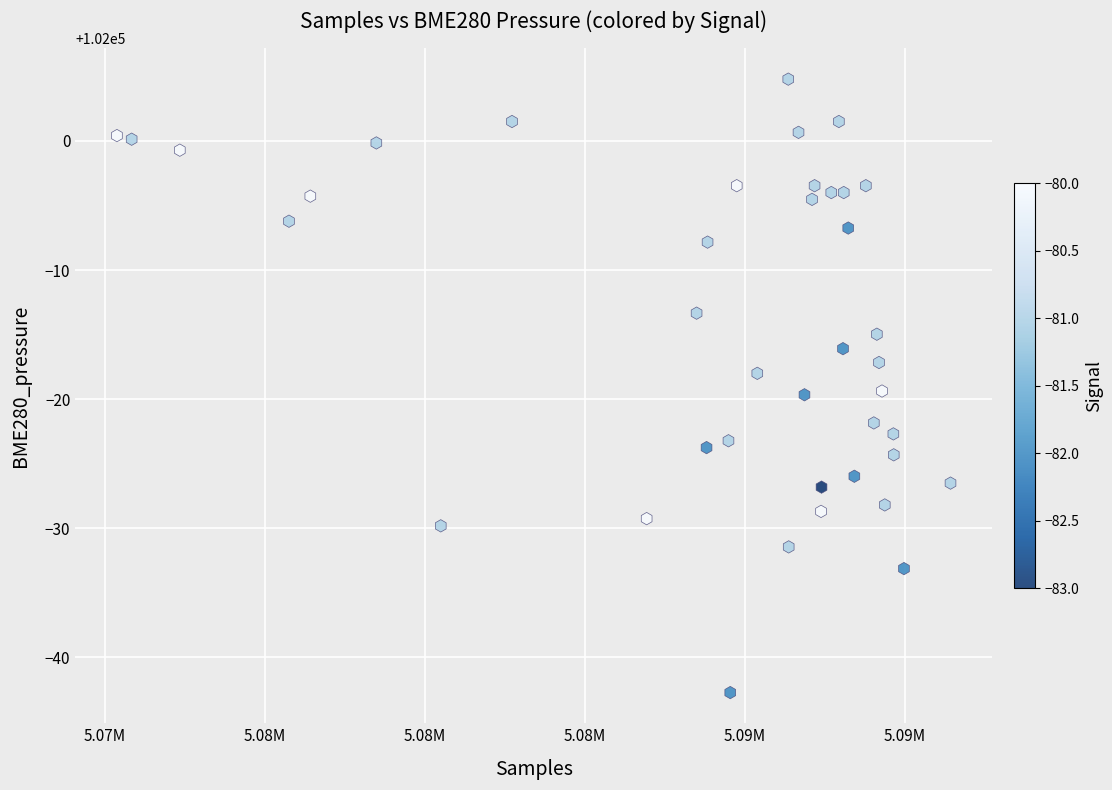

What is the range of Y values (max minus min)?

47.5